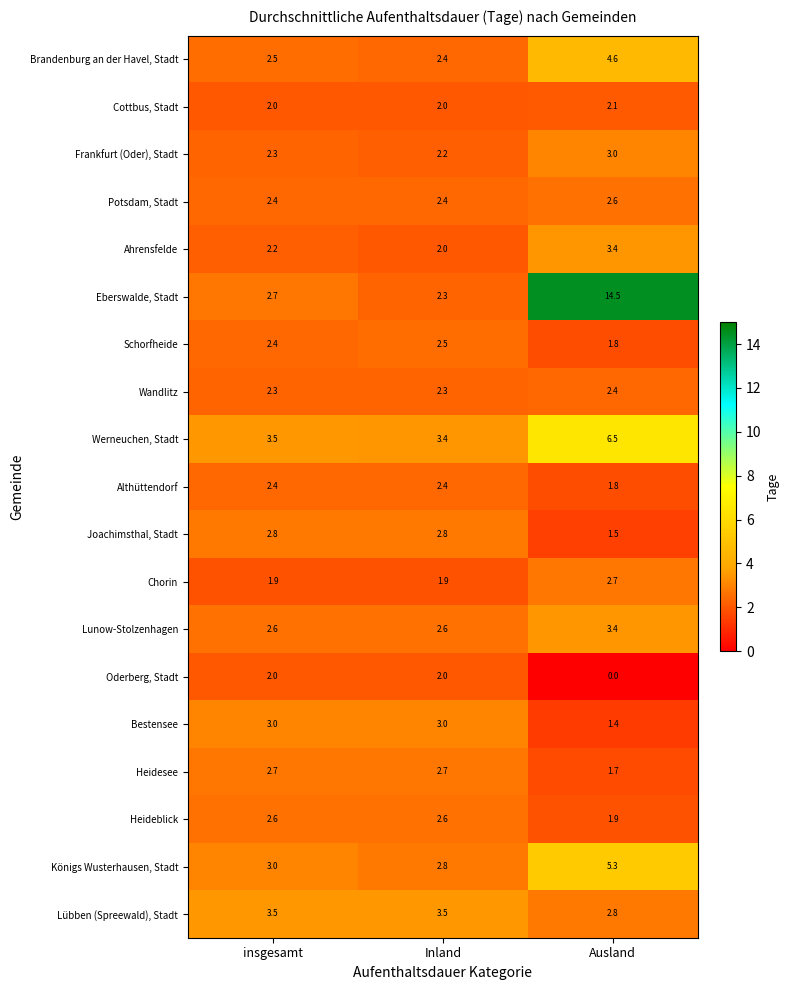

What is the total value across all series at insgesamt?

48.8